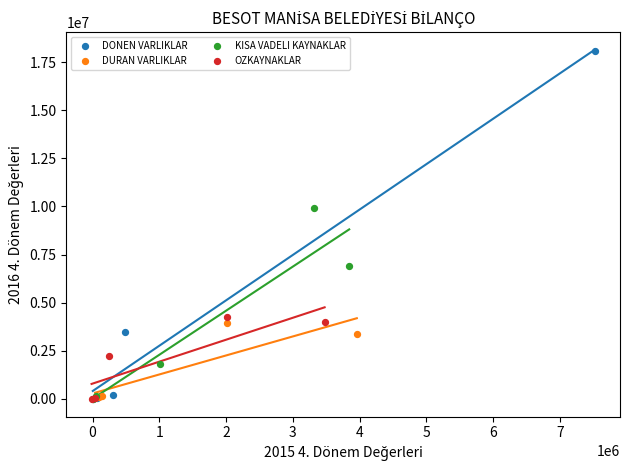

Which series reaches the maximum Y coordinate?

DONEN VARLIKLAR